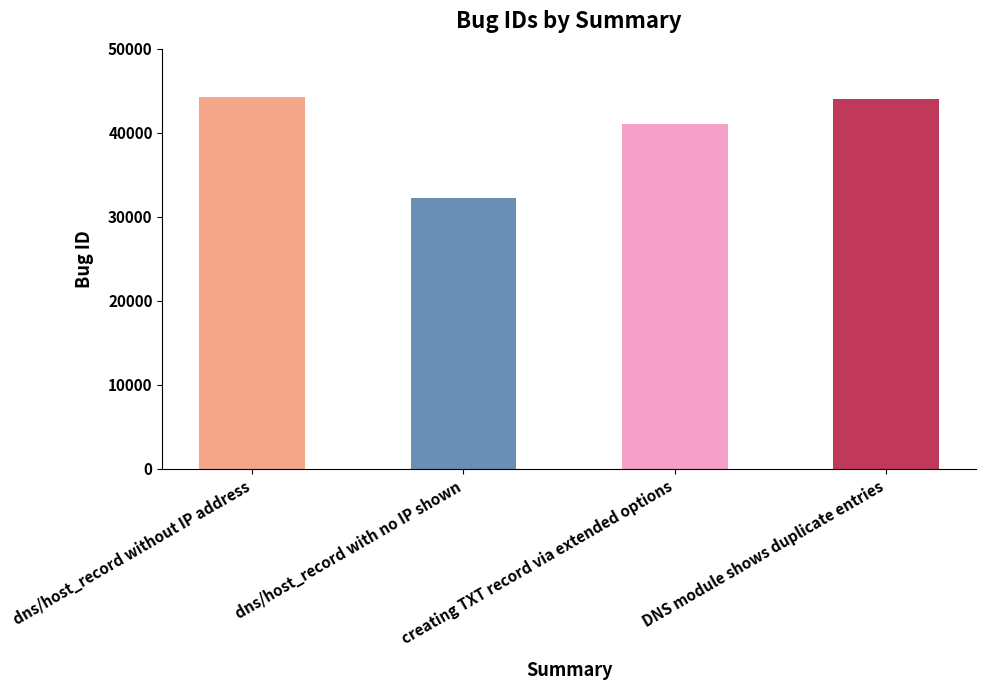

What is the label of the 2nd bar from the right?

creating TXT record via extended options